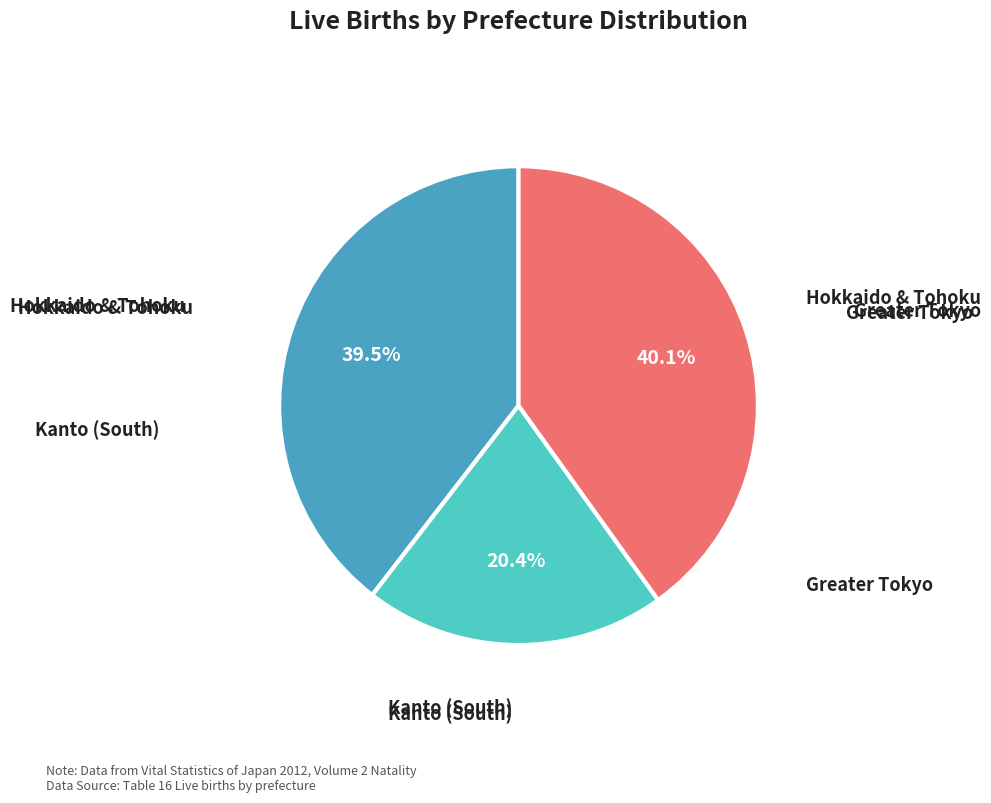

Does any single category account for the majority?

No